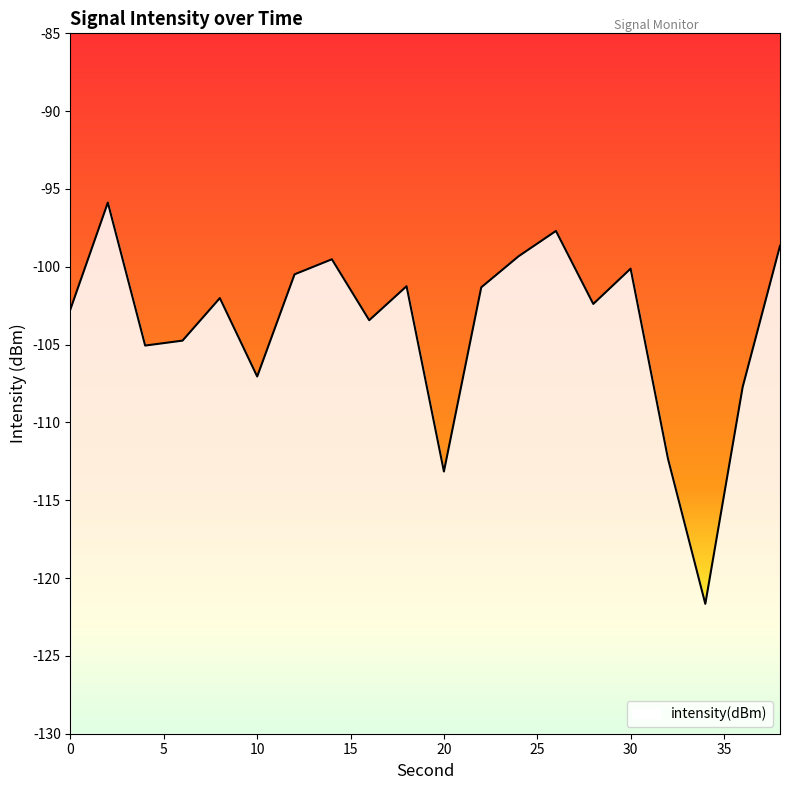

How many interior local peaks (higher than both neighbors) does the data have?

6